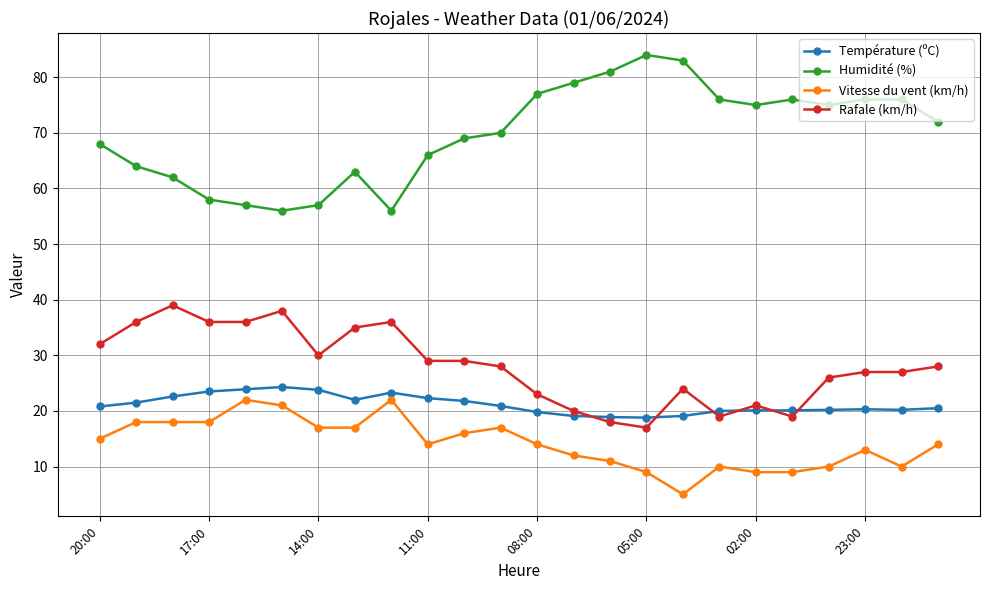

What is the maximum value for Température (ºC)?

24.3